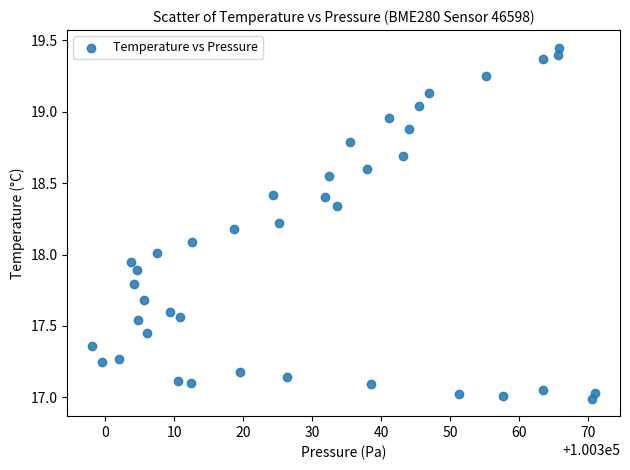

What is the range of Y values (max minus min)?

2.5